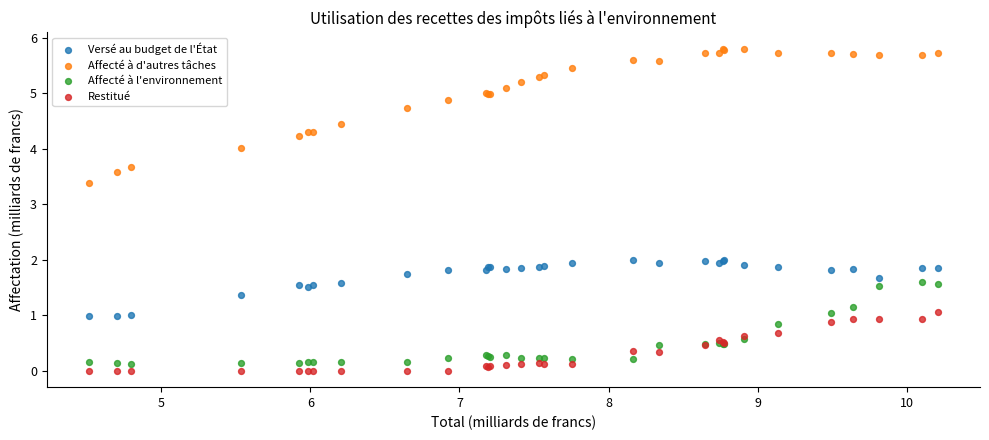

Which series reaches the maximum Y coordinate?

Affecté à d'autres tâches